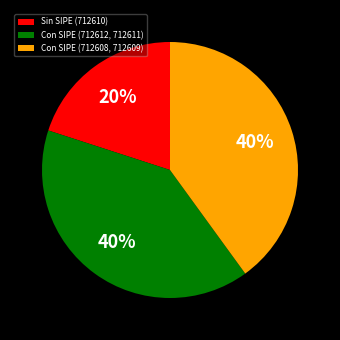

Which category has the smallest portion of the pie?

Sin SIPE (712610)